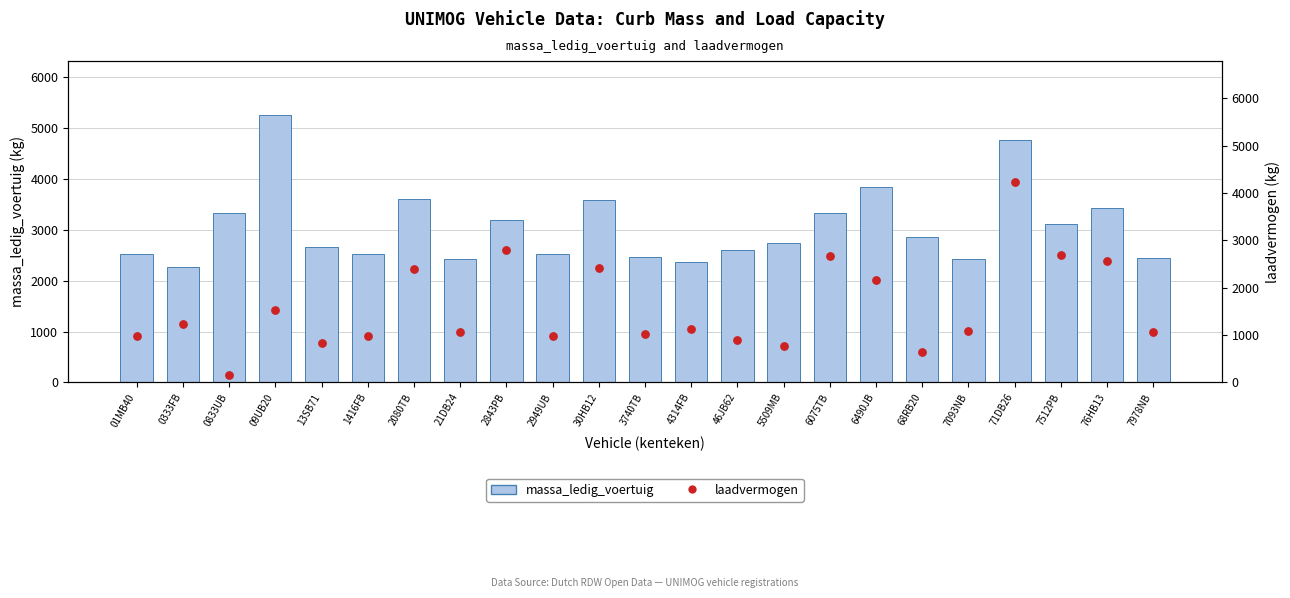

Which series reaches the maximum Y coordinate?

massa_ledig_voertuig